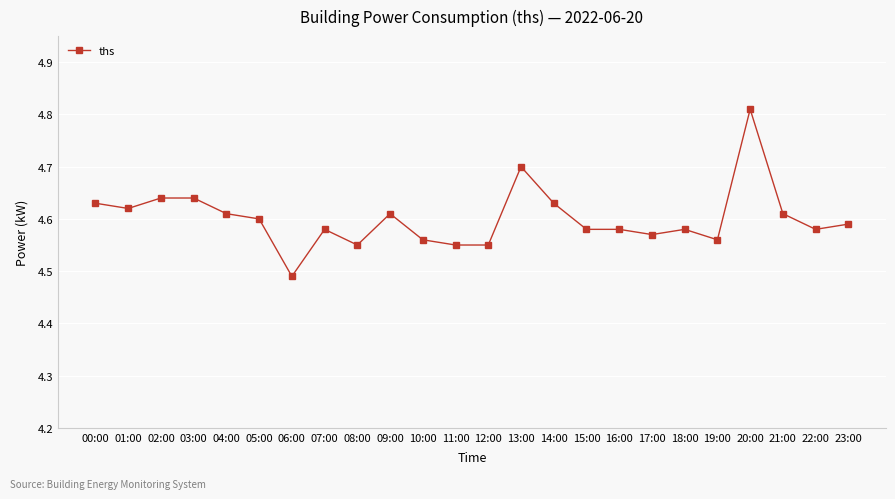

Between 16:00 and 14:00, which is larger?

14:00